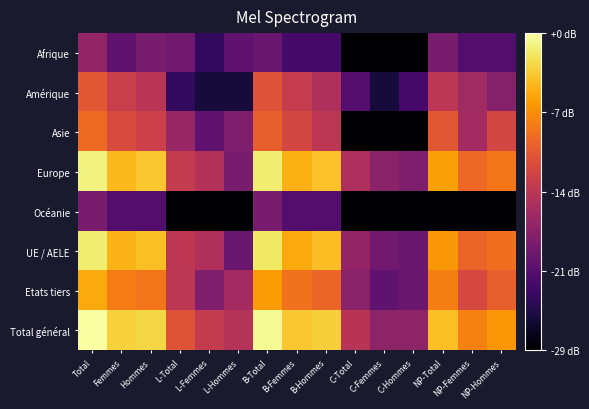

Which series has the widest spread of values?

Asie